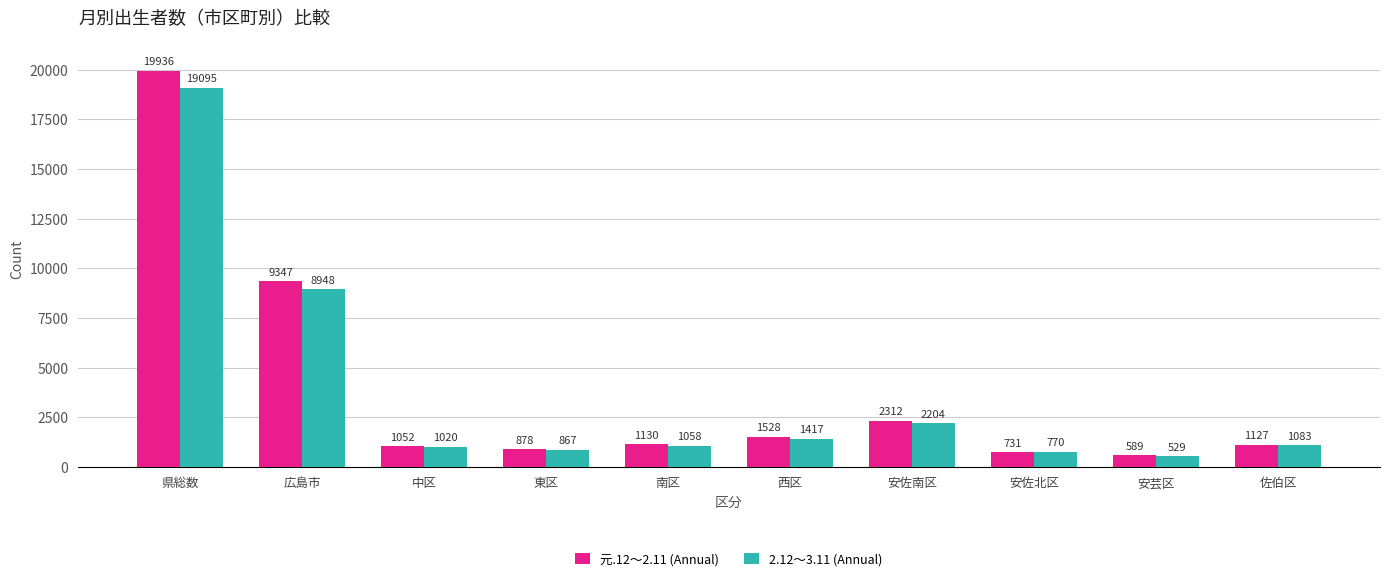

What is the average value of the 元.12～2.11 (Annual) series?

3863